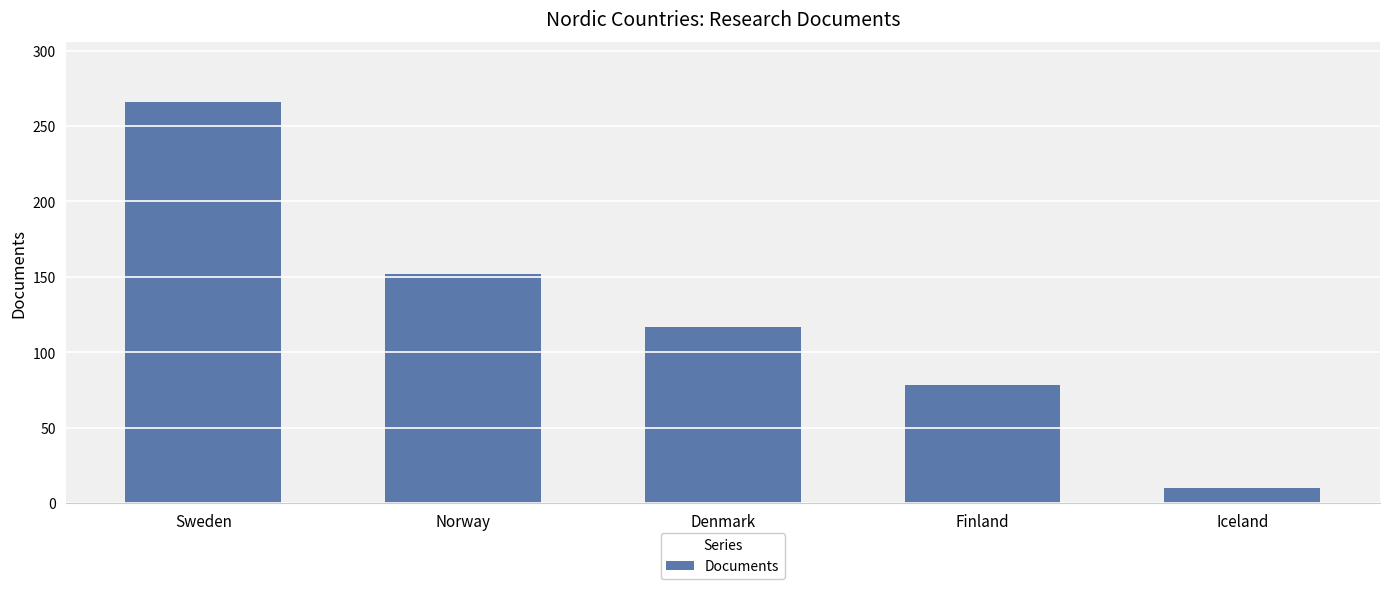

How many bars are there in total?

5